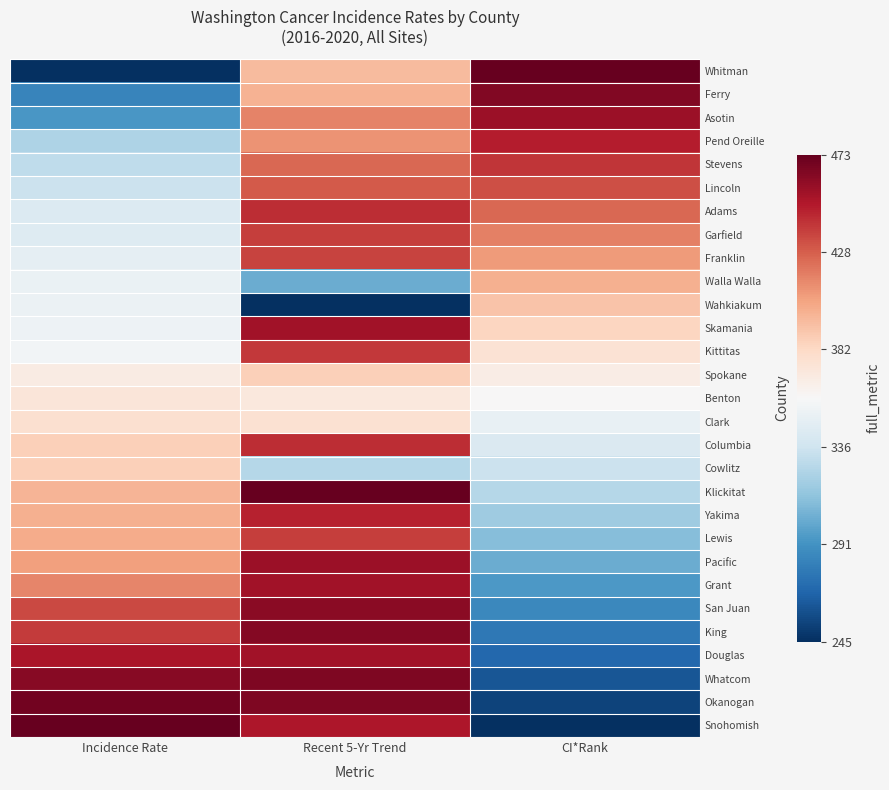

Which series has the largest range (max minus min)?

Whitman